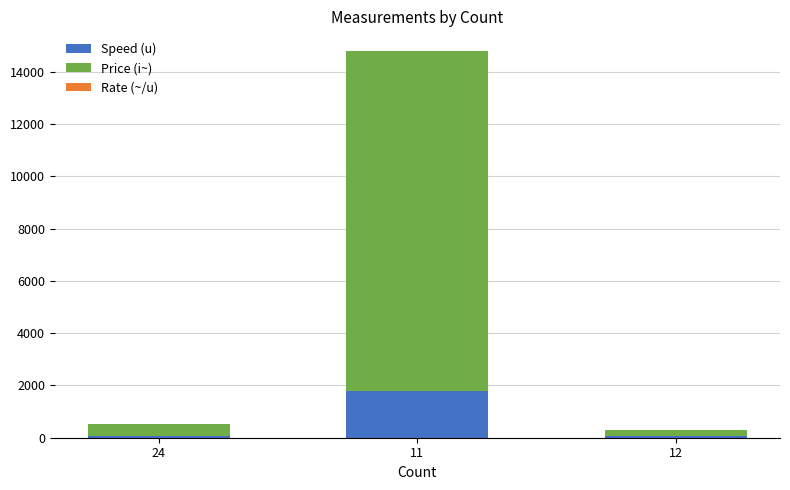

At which category is the sum across all series the highest?

11